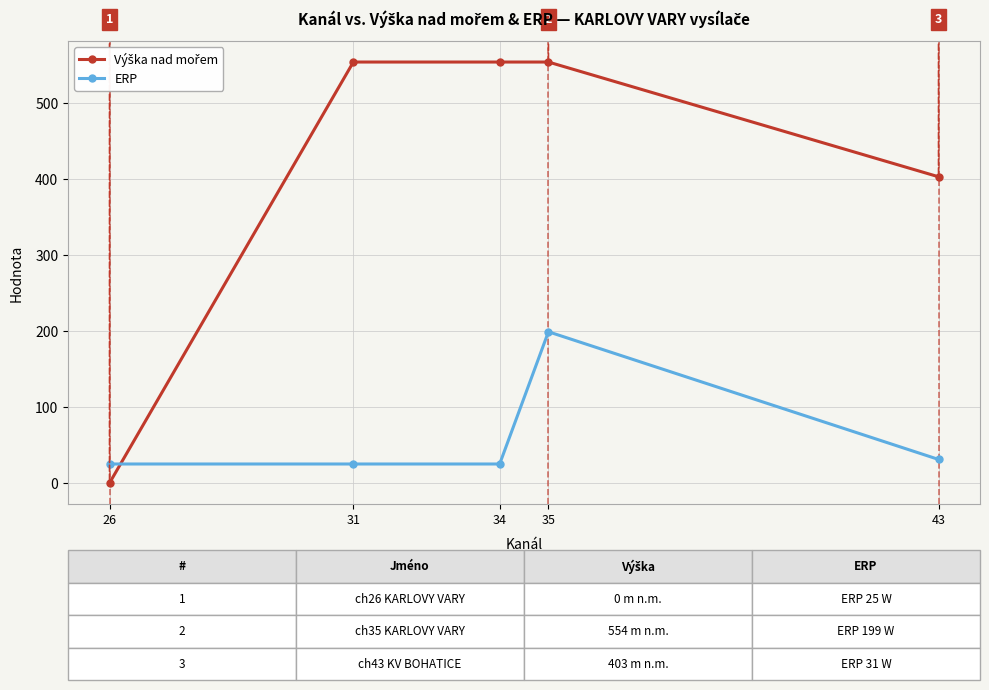

The value of ERP at 35 is 119. True or false?

False